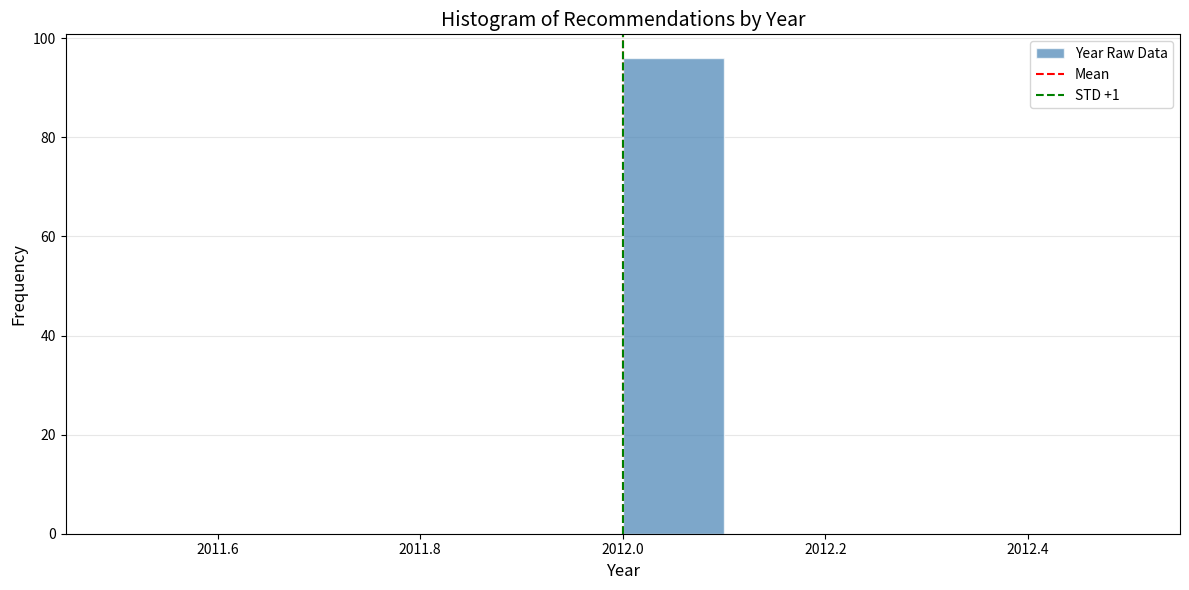

Which range on the x-axis has the tallest bar?

2012.0 to 2012.1